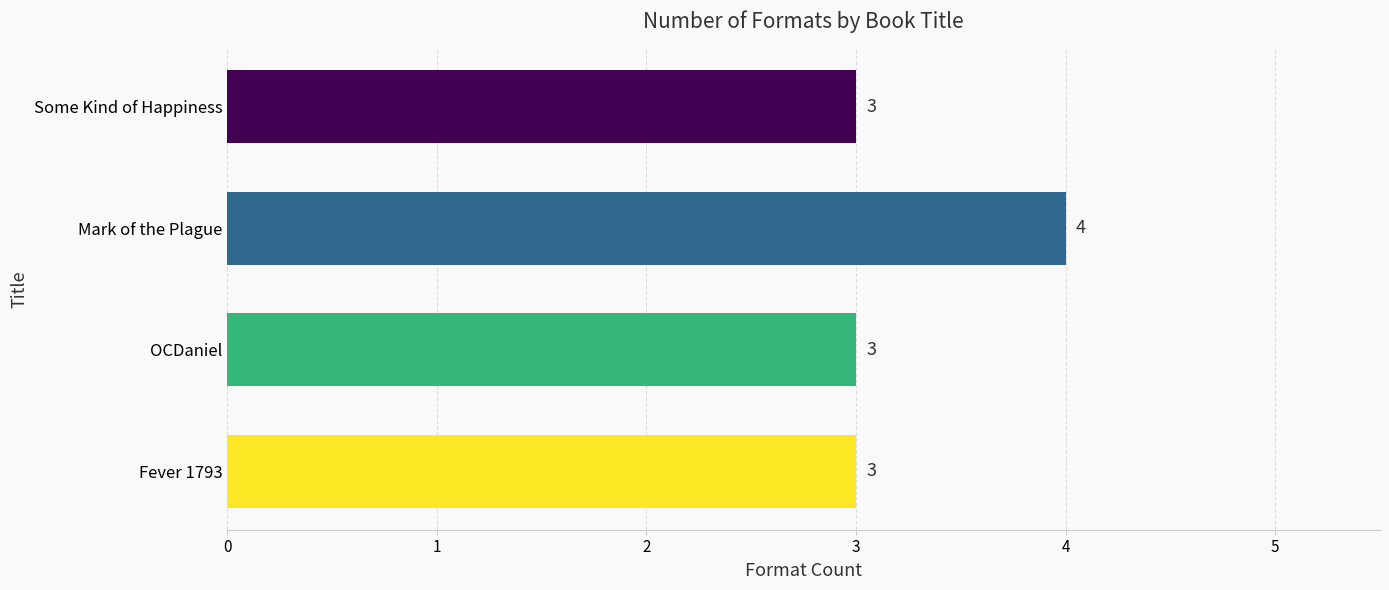

Reading bottom to top, extract all data points from this chart.

Fever 1793=3	OCDaniel=3	Mark of the Plague=4	Some Kind of Happiness=3